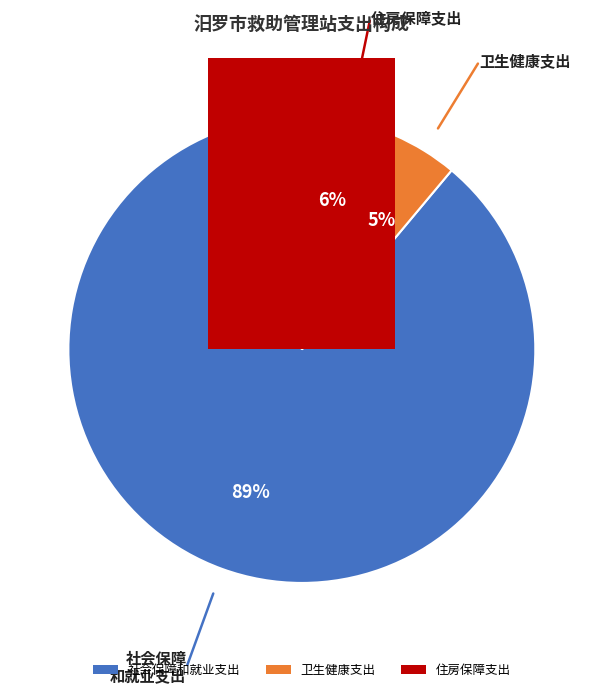

The 住房保障支出 slice represents 6% of the pie. True or false?

True